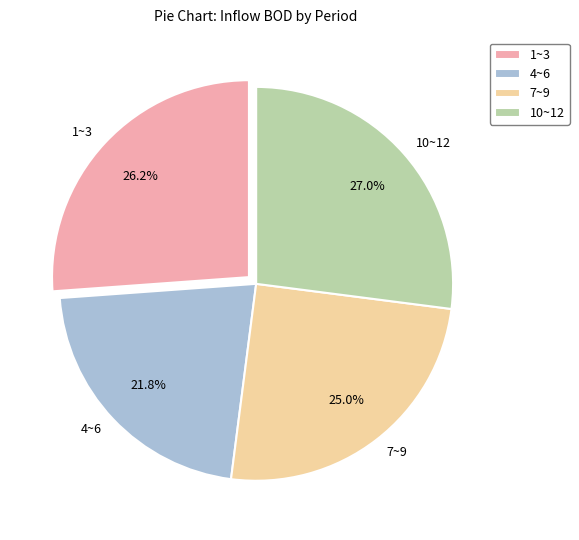

Does any single category account for the majority?

No